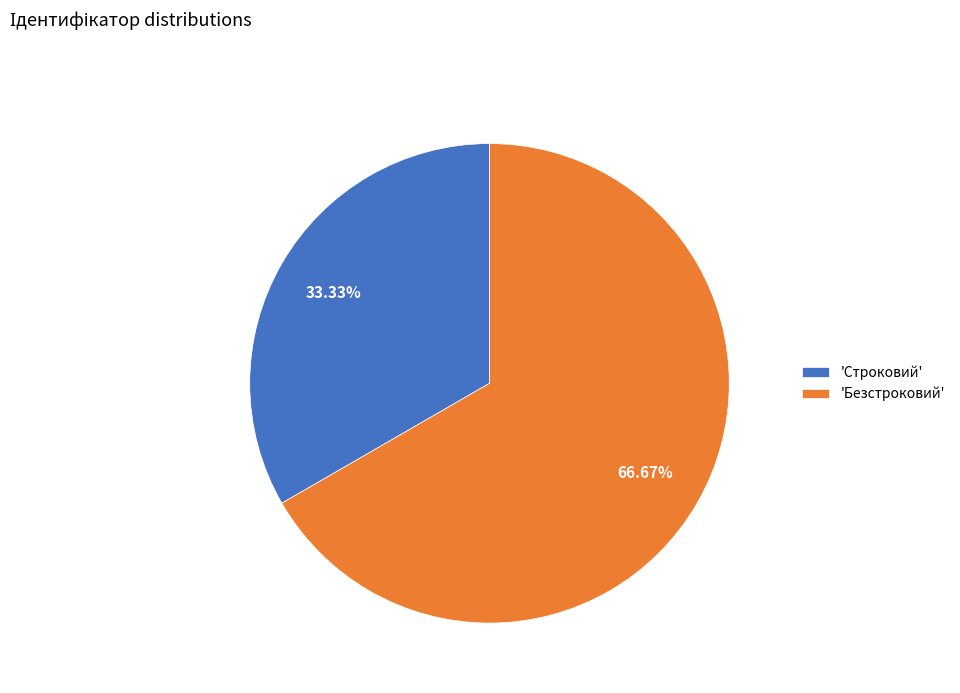

Which has a higher value, 'Строковий' or 'Безстроковий'?

'Безстроковий'